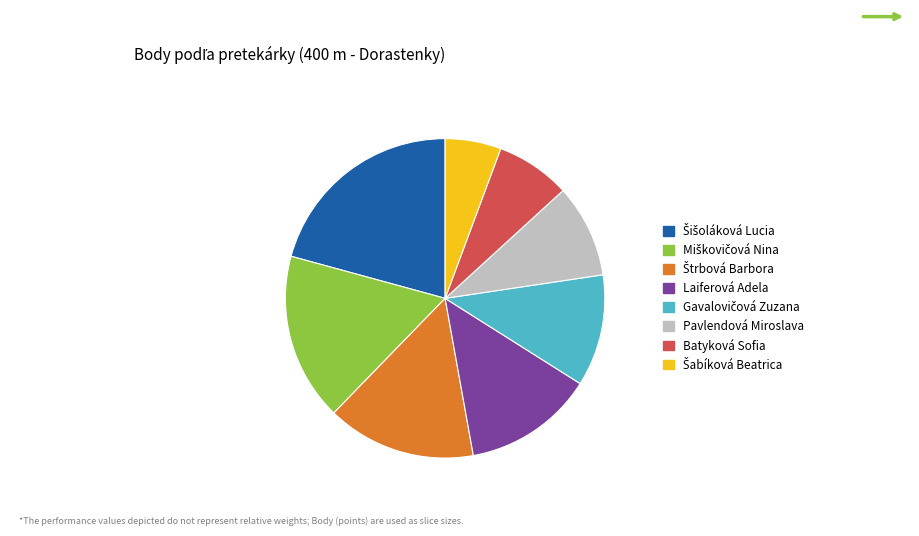

How many slices are in this pie chart?

8